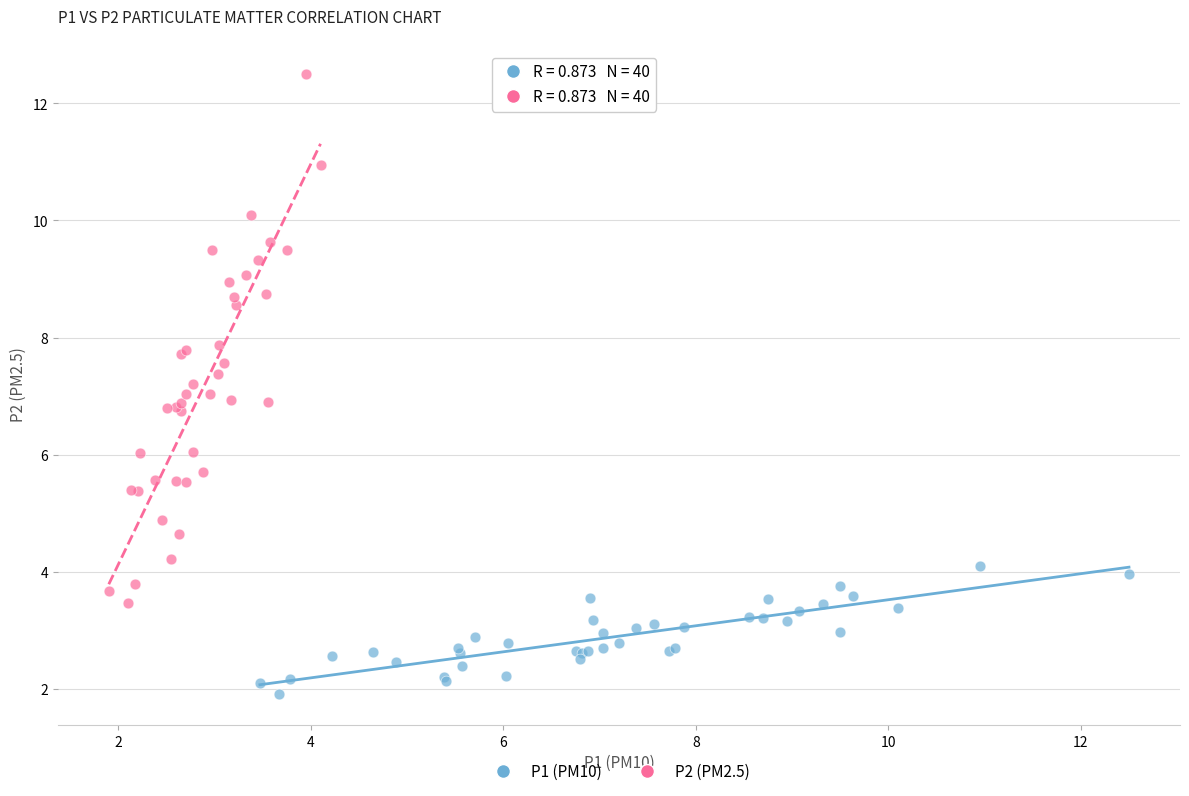

Which series has the widest spread of Y values?

P2 (PM2.5)